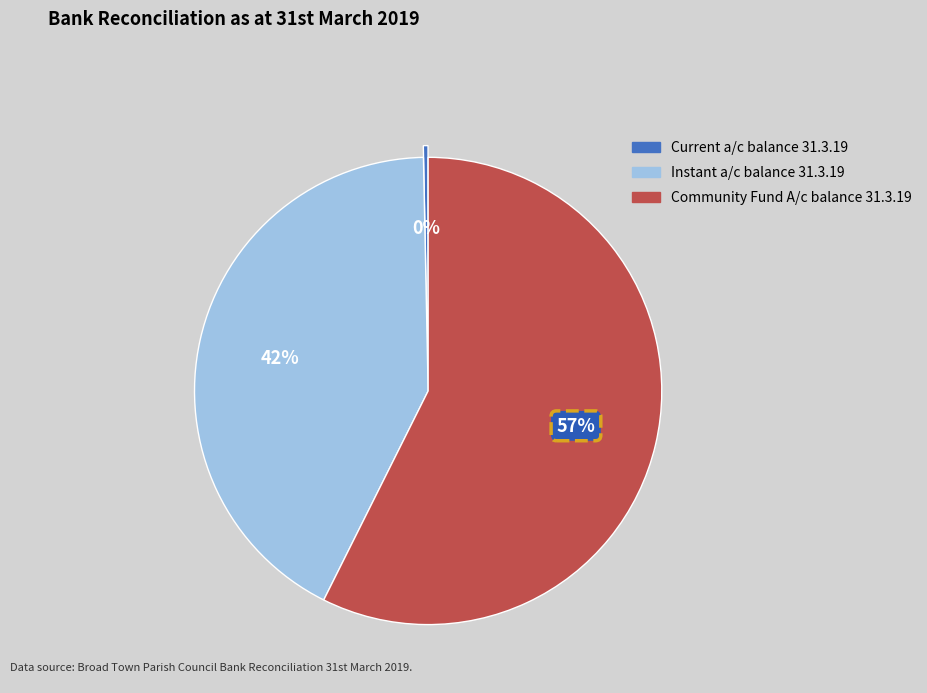

To the nearest percent, what is the difference between the Current a/c balance 31.3.19 and Instant a/c balance 31.3.19 slice percentages?

42%